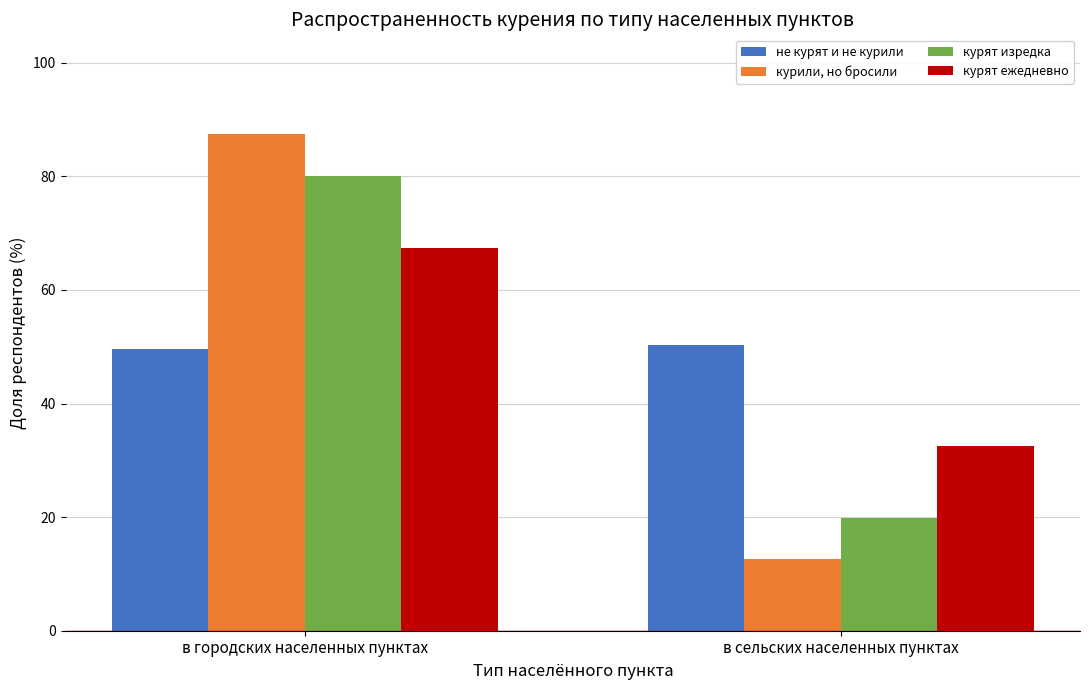

Between в городских населенных пунктах and в сельских населенных пунктах, which series saw the biggest shift?

курили, но бросили